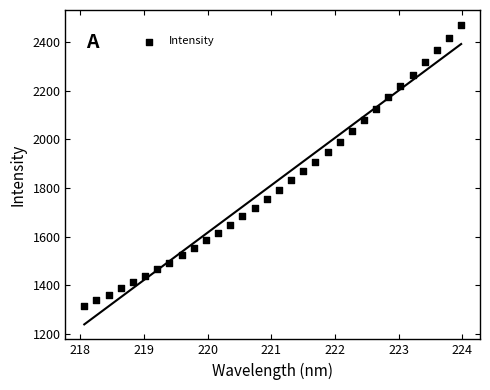

What is the range of X values (max minus min)?

5.9